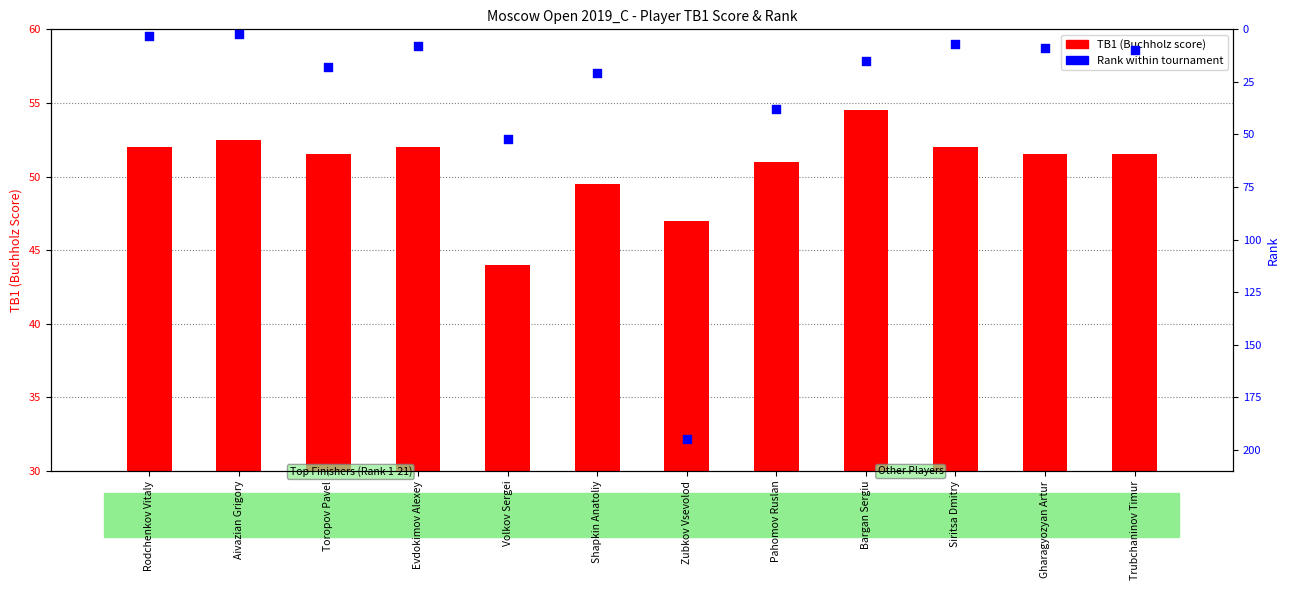

Is the value of Rank at Aivazian Grigory greater than the value of TB1 (Buchholz) at Evdokimov Alexey?

No